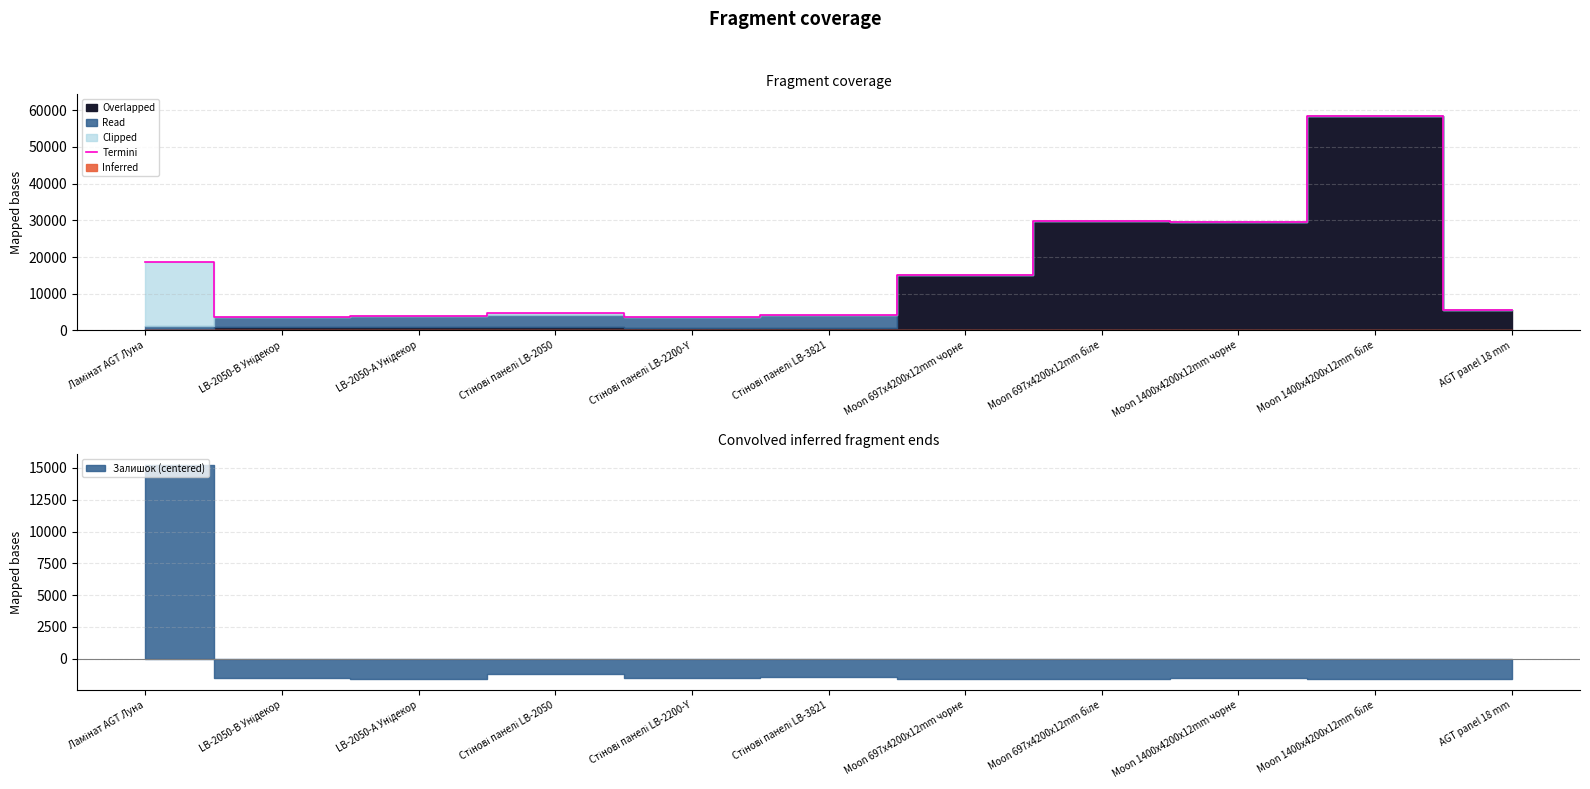

List the labels in order of value, smallest first.

LB-2050-В Унідекор, Стінові панелі LB-2200-Y, LB-2050-А Унідекор, Стінові панелі LB-3821, Стінові панелі LB-2050, AGT panel 18 mm, Moon 697x4200x12mm чорне, Ламінат AGT Луна, Moon 1400x4200x12mm чорне, Moon 697x4200x12mm біле, Moon 1400x4200x12mm біле